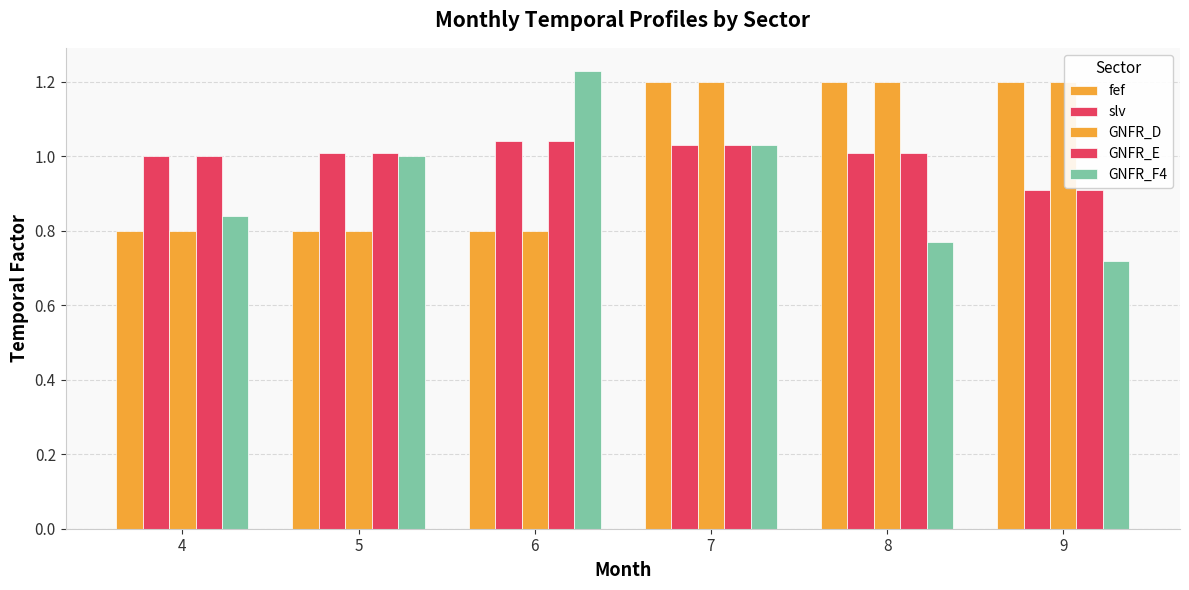

How many data points does each series have?

6